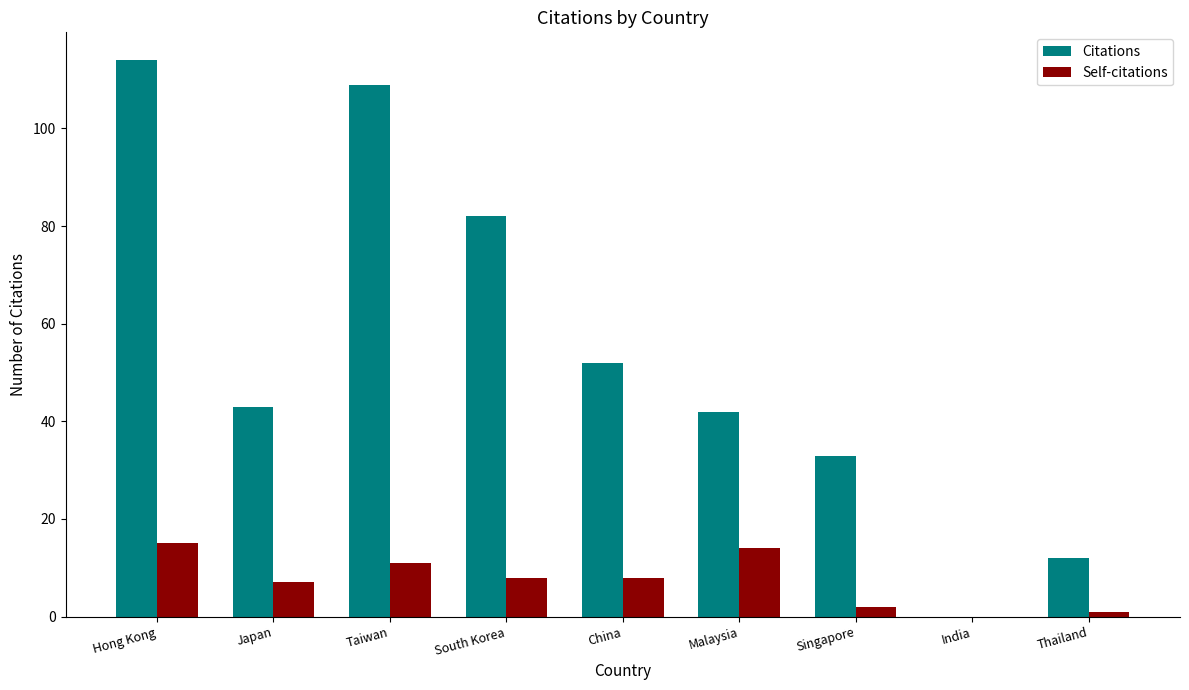

What is the sum of the Self-citations values at Hong Kong and Japan?

22